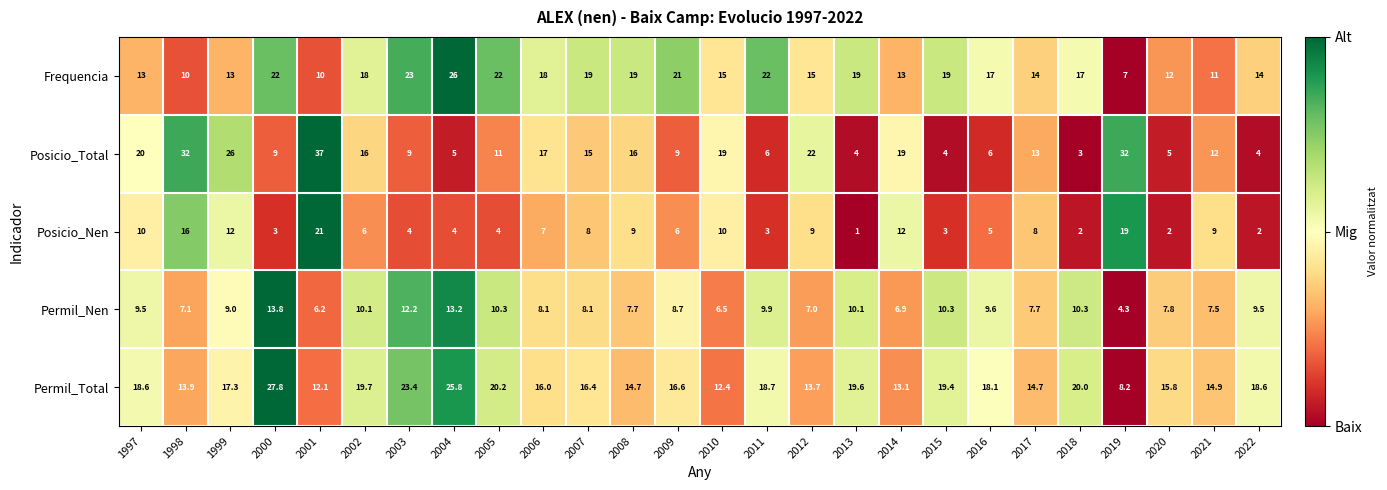

Between 1997 and 1998, which series saw the biggest shift?

Posicio_Total